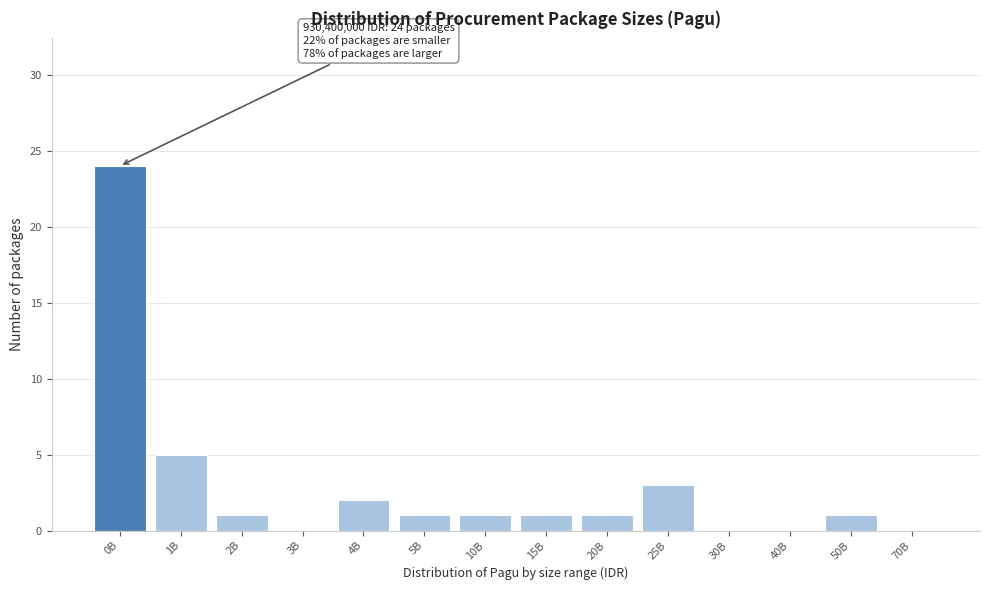

Reading left to right, list all the values displayed in this chart.

0B=24	1B=5	2B=1	3B=0	4B=2	5B=1	10B=1	15B=1	20B=1	25B=3	30B=0	40B=0	50B=1	70B=0